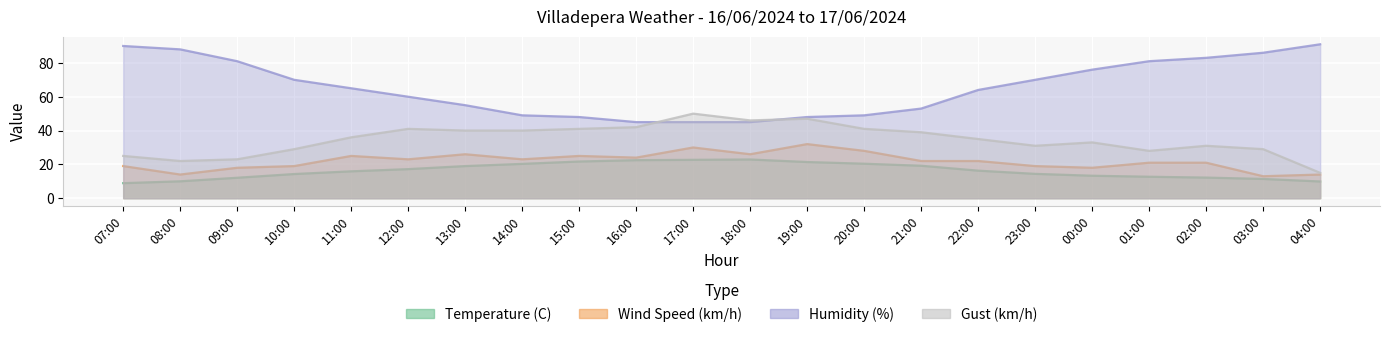

True or false: Gust (km/h) has more than 1 interior local peaks.

True